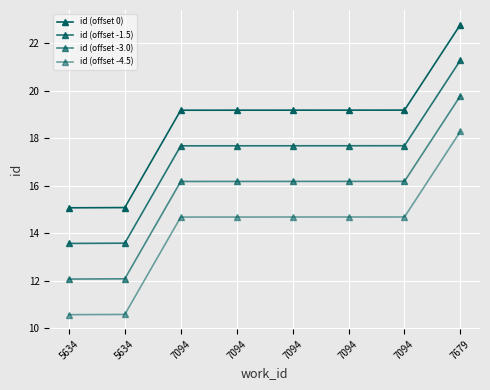

What is the sum of the id (offset -1.5) values at 7094 and 7094?

35.3